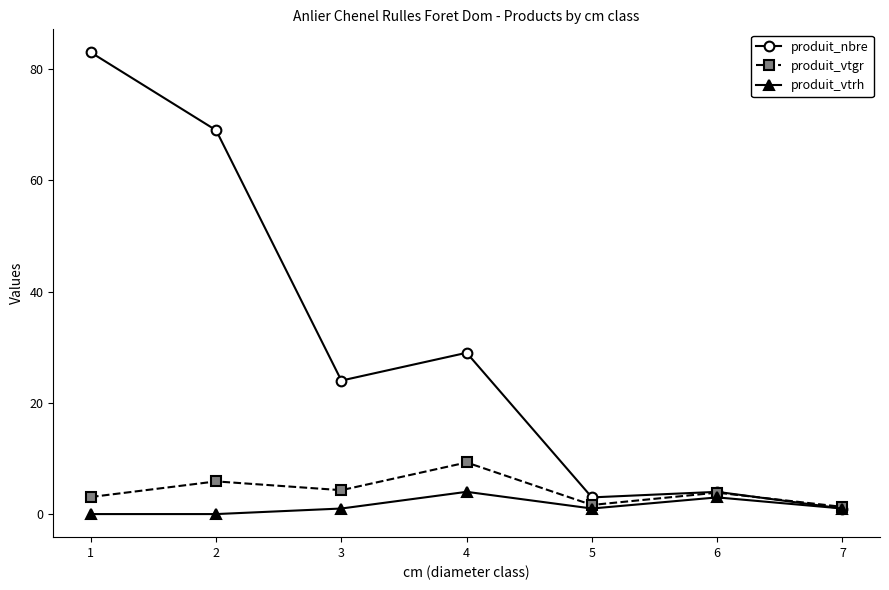

What is the sum of the produit_nbre values at 1 and 3?

107.0